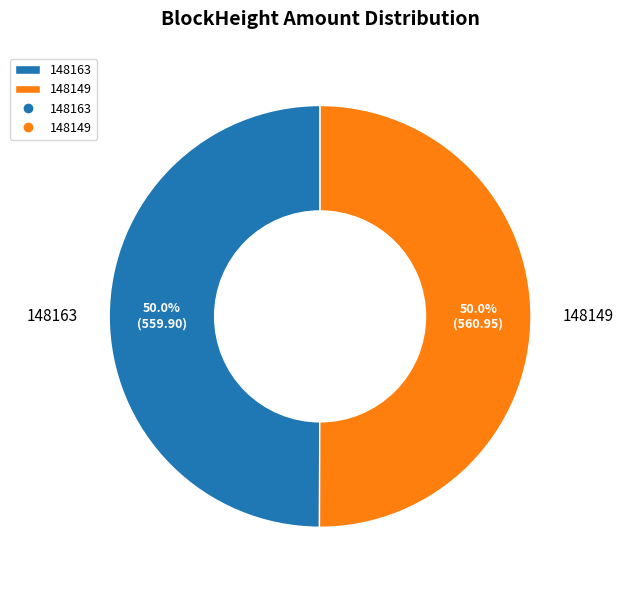

Approximately how many times larger is the value at 148149 compared to 148163?

1.0